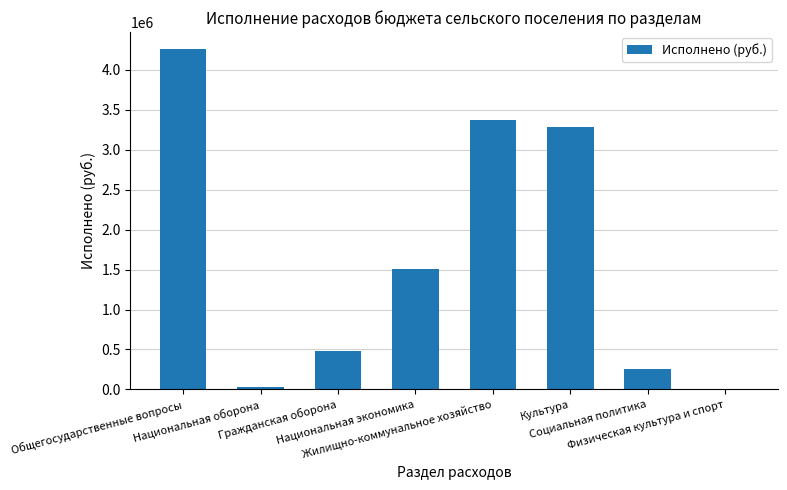

Approximately how many times larger is the value at Культура compared to Общегосударственные вопросы?

0.8